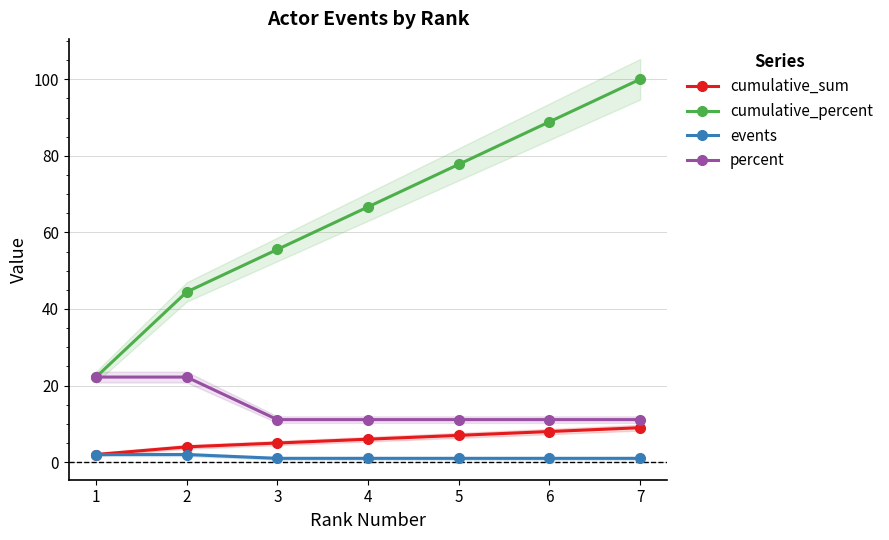

At how many categories does at least one series exceed 34?

6